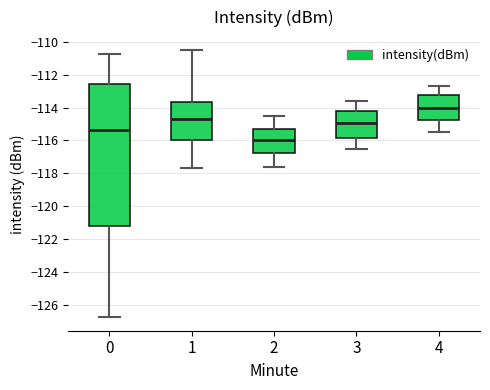

Comparing the boxes themselves (not the whiskers), which one is the tallest?

0